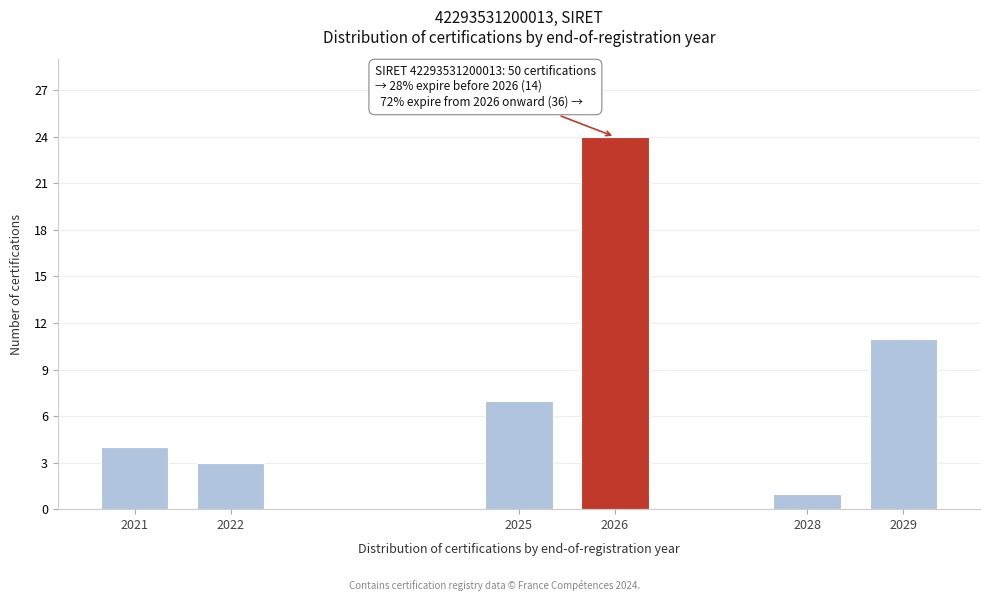

Reading left to right, list all the values displayed in this chart.

4	3	7	24	1	11